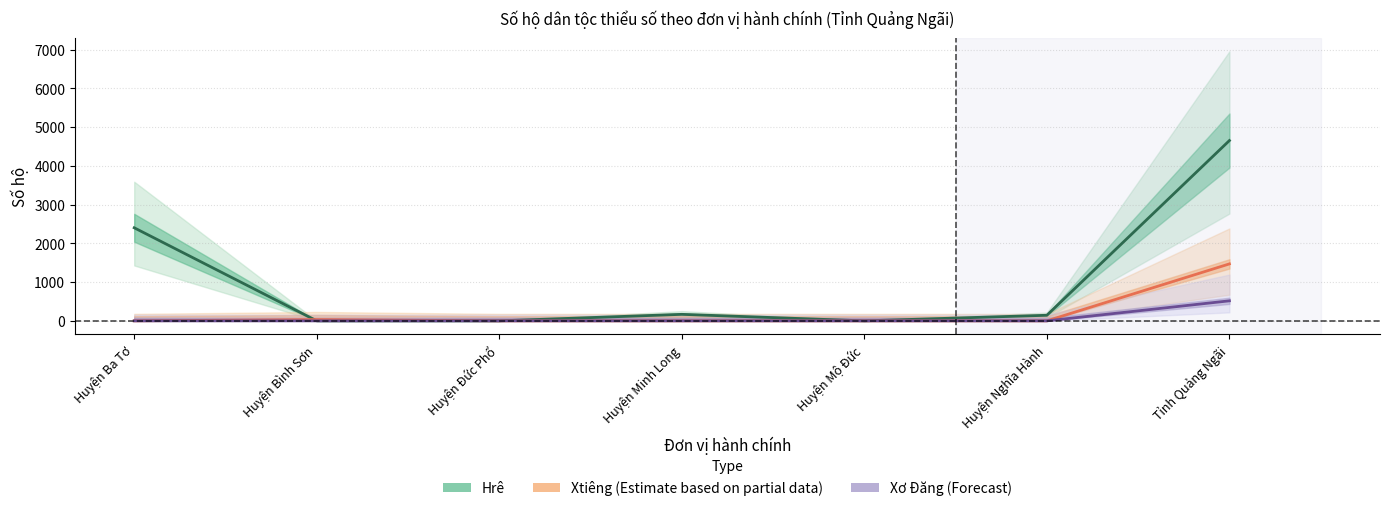

What position from the right is Huyện Ba Tơ?

7